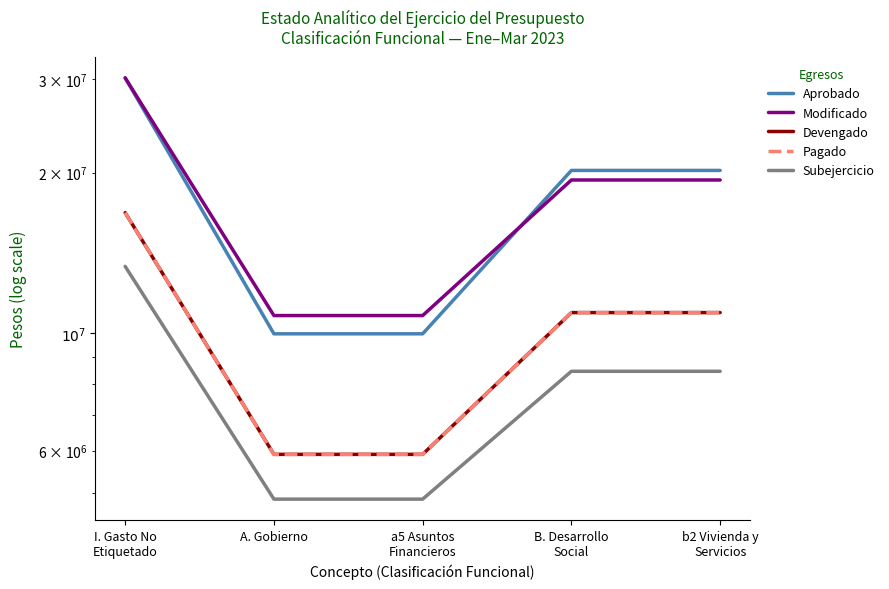

What is the label of the 5th point from the left?

b2 Vivienda y
Servicios